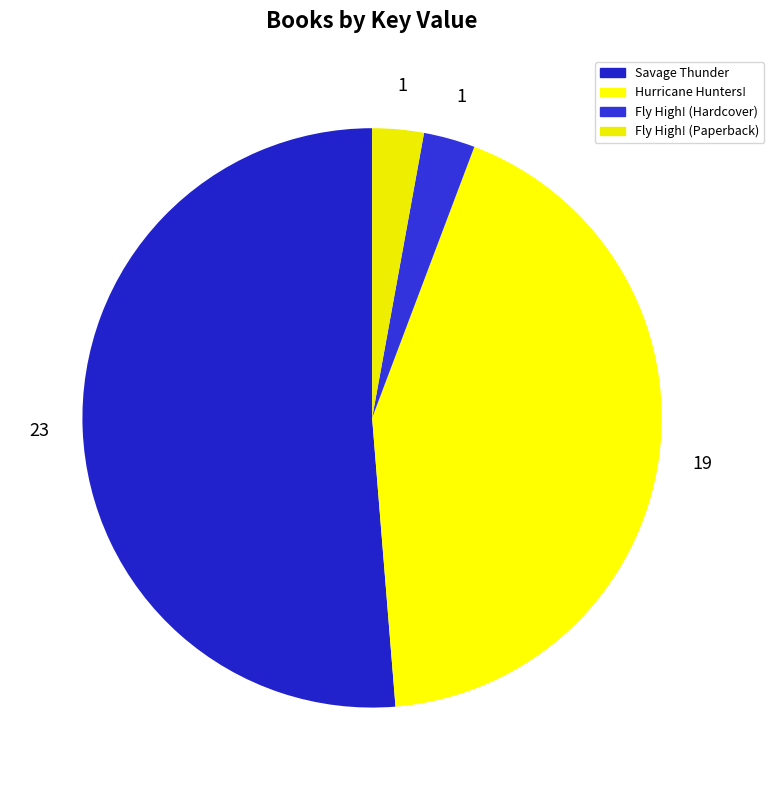

What is the largest slice in the pie chart?

Savage Thunder